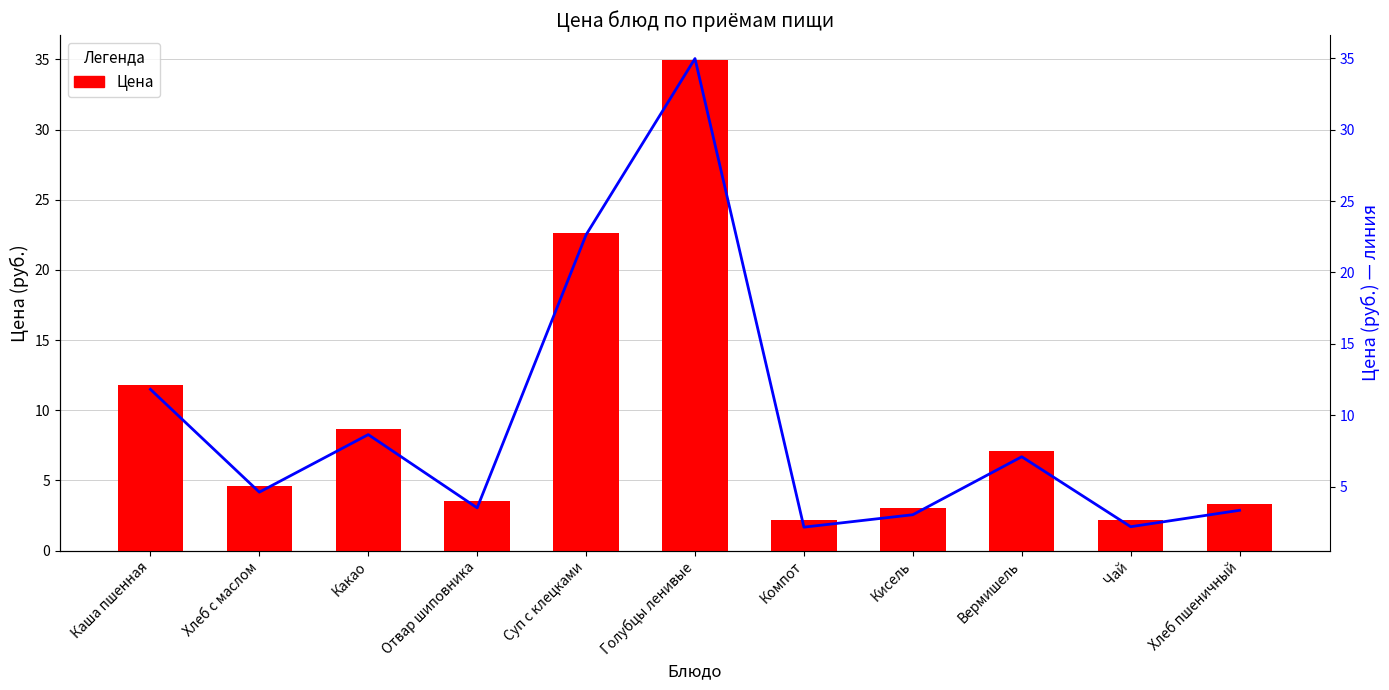

What is the change in value from Каша пшенная to Вермишель?

-4.7